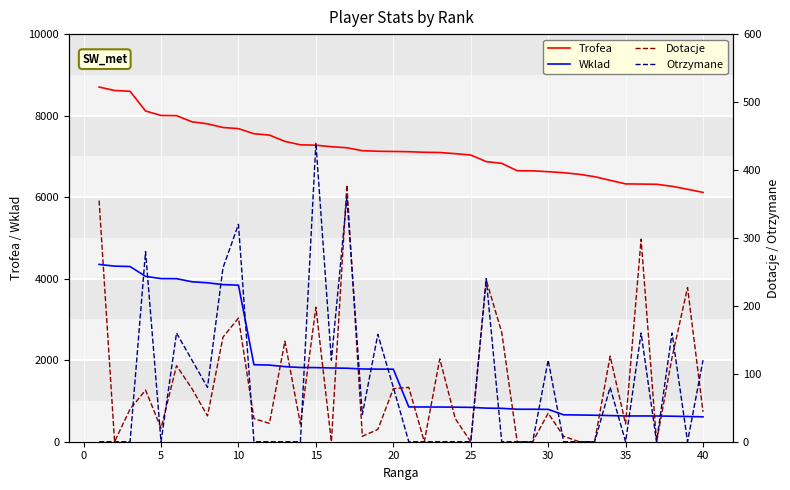

Is the value of Otrzymane at 0 greater than the value of Dotacje at 21?

No